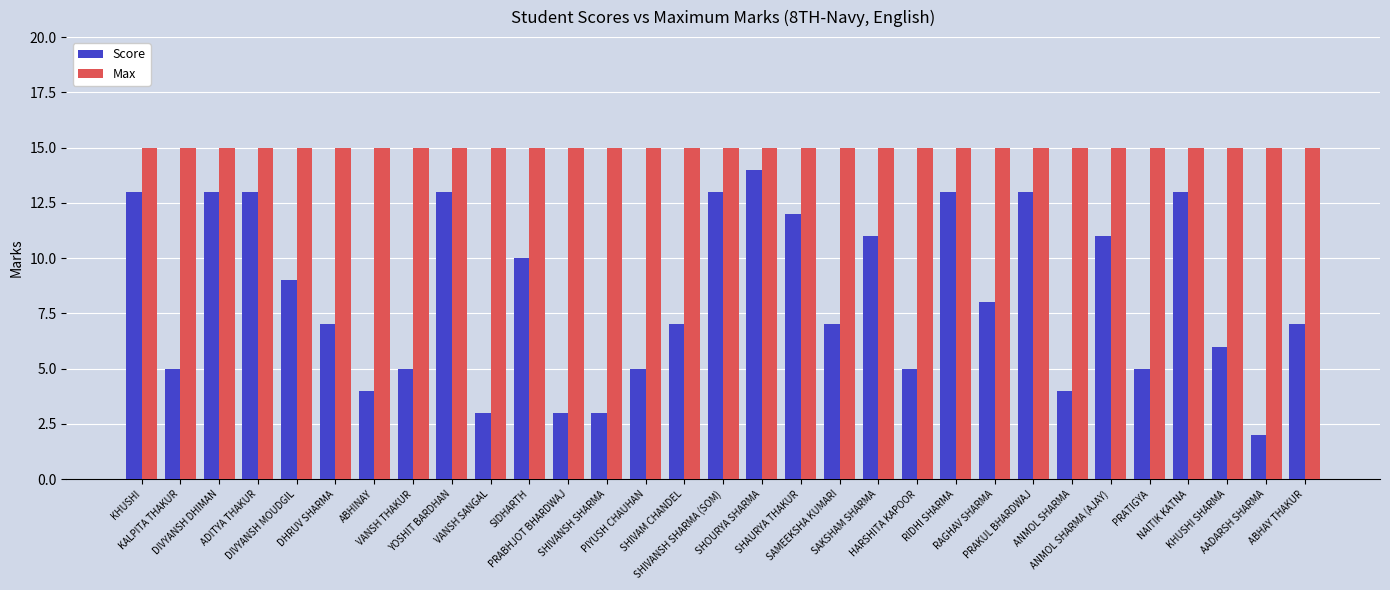

Between DIVYANSH DHIMAN and ANMOL SHARMA, which series saw the biggest shift?

Score